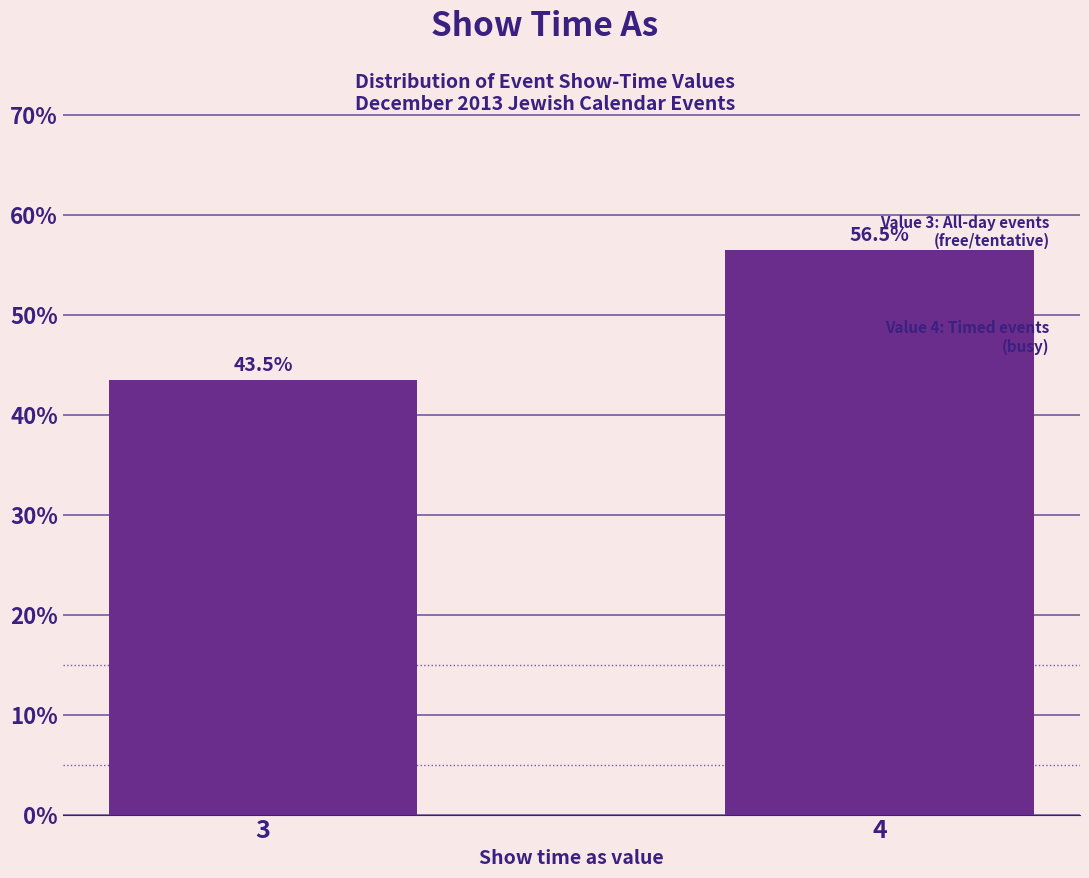

Reading left to right, what are all the values shown in this chart?

3=43.5	4=56.5